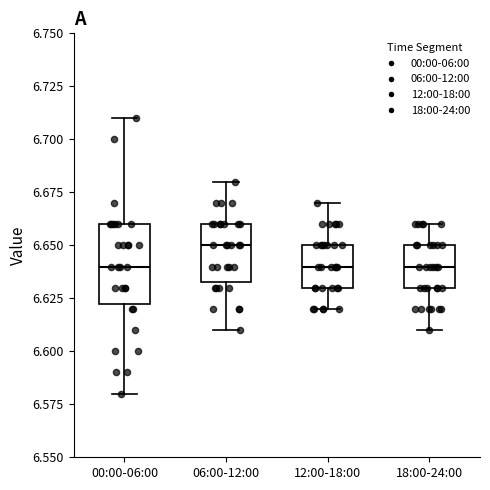

Reading left to right, transcribe this box plot: for each box, give where its median line is, the range the box spans, and where its two whiskers end, as read against the y-axis. The values are not printed on the chart, so give them approximately, as read against the axis.

00:00-06:00: median 6.640, box 6.625 to 6.660, whiskers 6.580 to 6.710
06:00-12:00: median 6.650, box 6.635 to 6.660, whiskers 6.610 to 6.680
12:00-18:00: median 6.640, box 6.630 to 6.650, whiskers 6.620 to 6.670
18:00-24:00: median 6.640, box 6.630 to 6.650, whiskers 6.610 to 6.660